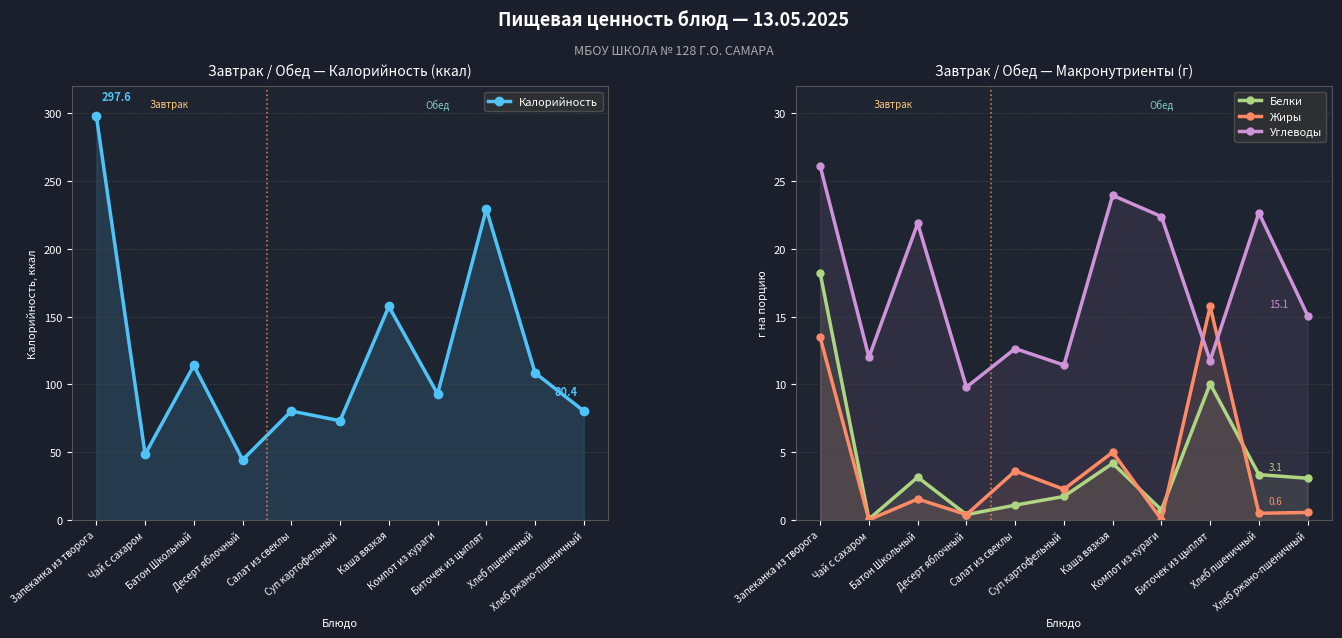

True or false: Углеводы and Белки intersect in this chart.

False